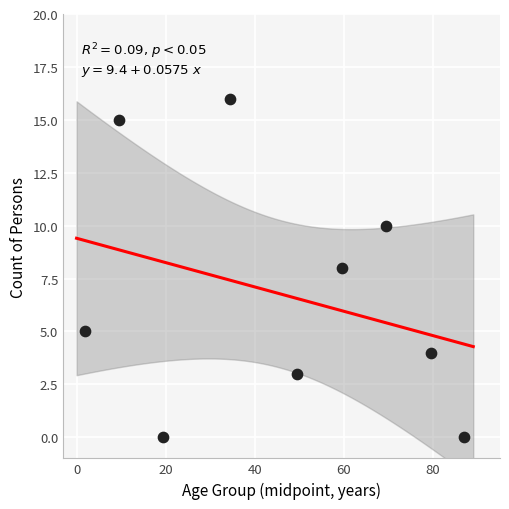

What is the average Y value?

7